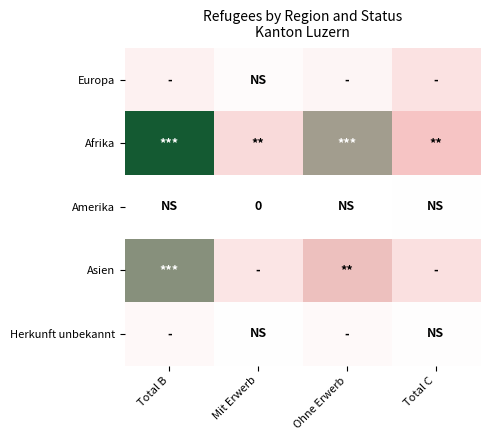

Is it true that Afrika equals 159 at Mit Erwerb?

False